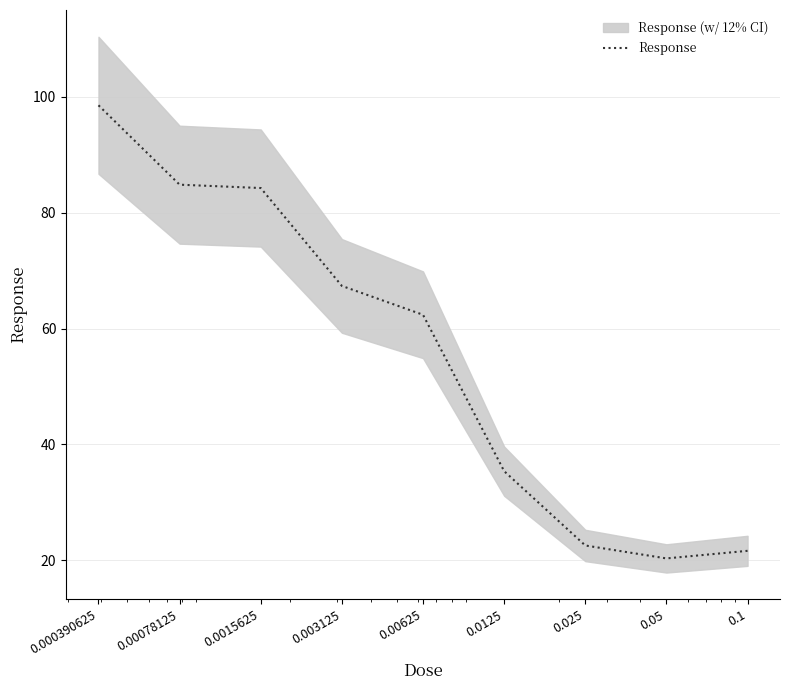

How many lines are shown in the chart?

1